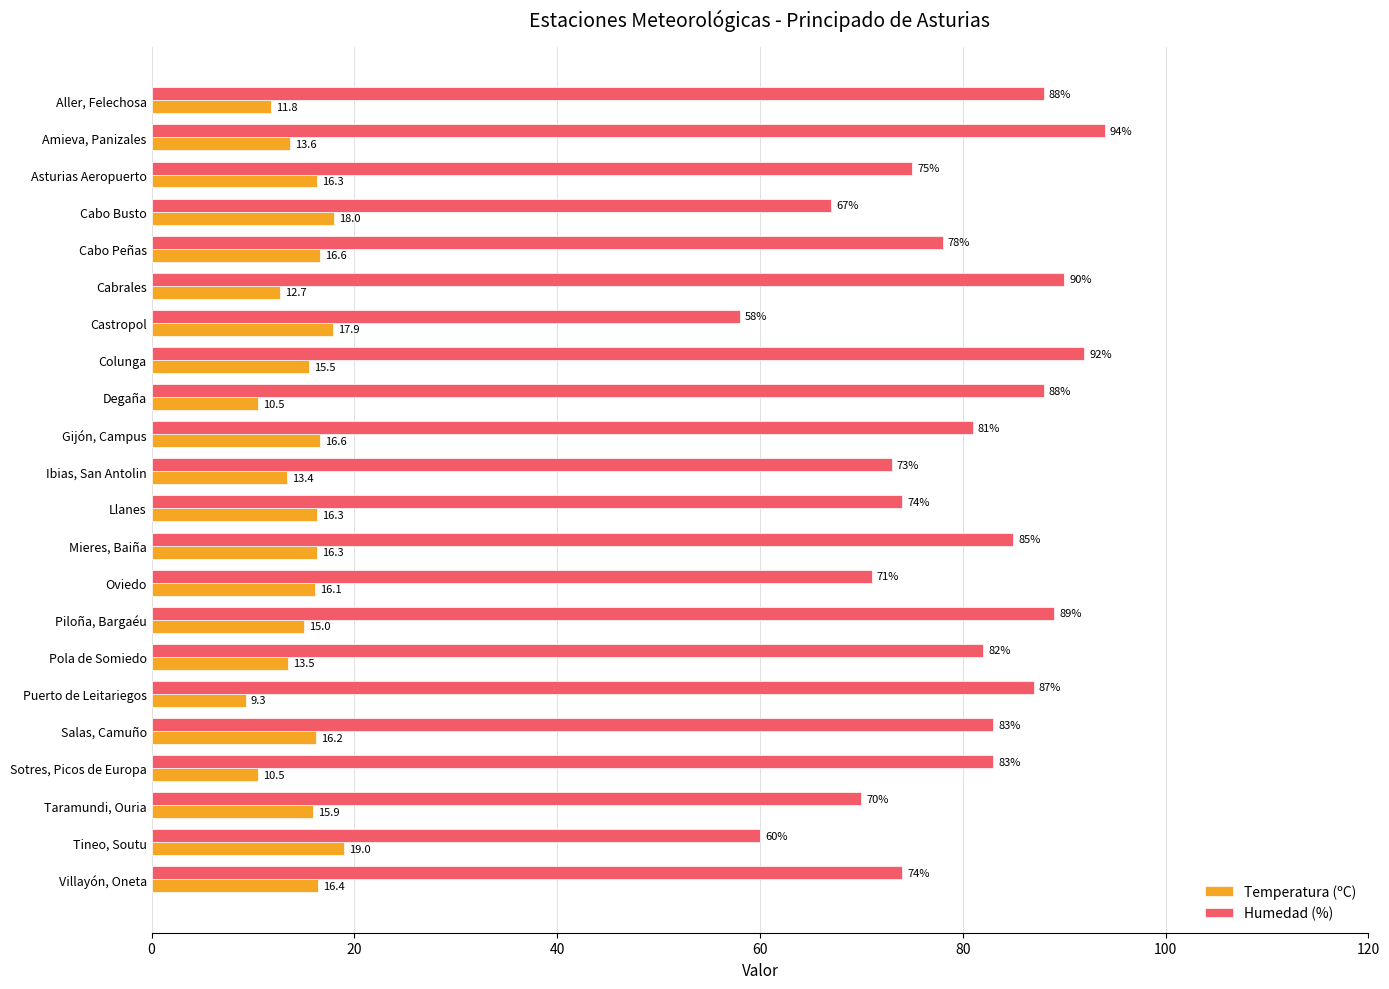

What is the difference between the second highest and minimum values in the Humedad (%) series?

34.0